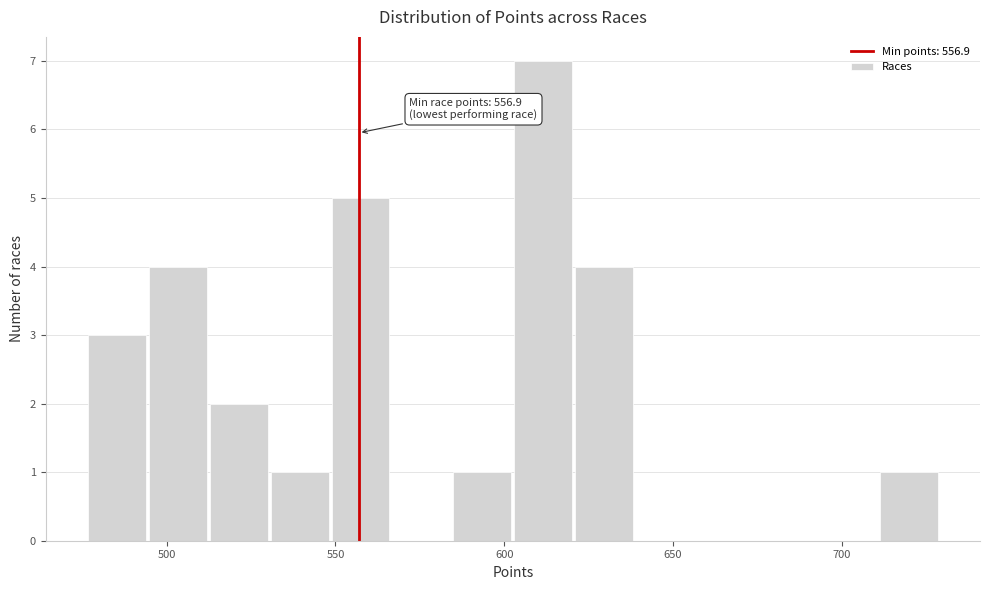

Read against the x-axis, roughly where is the centre of the tallest bar?

610